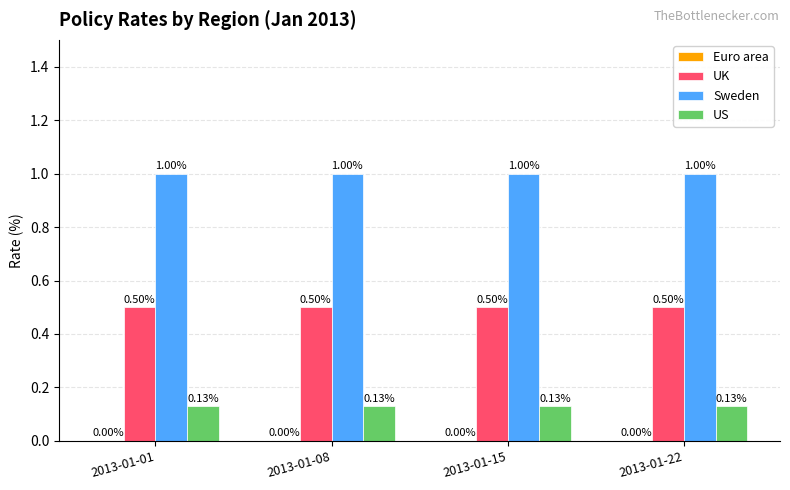

What is the lowest value of the UK series?

0.5